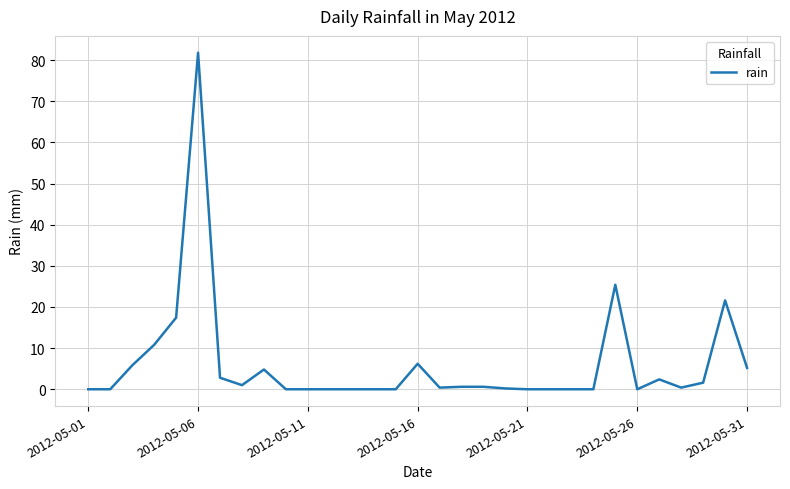

What is the difference between the maximum and minimum values?

81.8